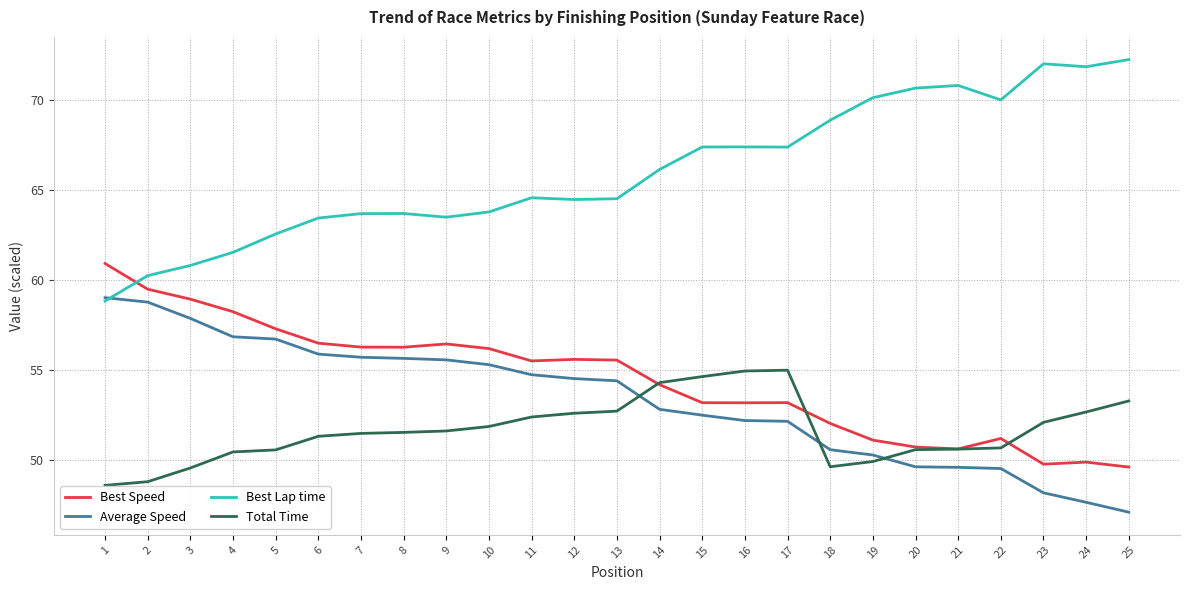

How many times do Average Speed and Total Time cross each other?

3